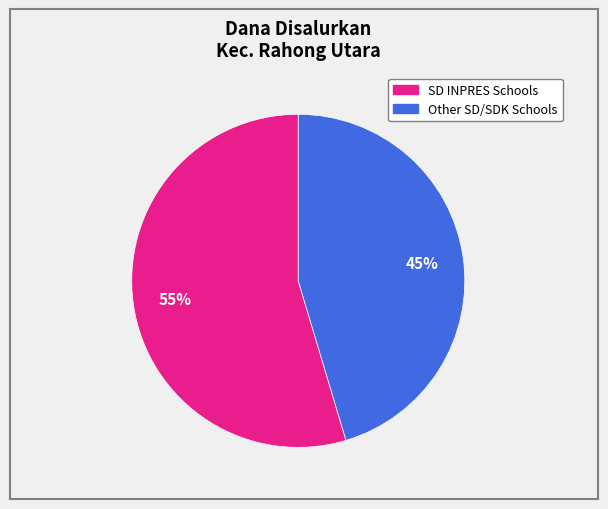

Does any single category account for the majority?

Yes